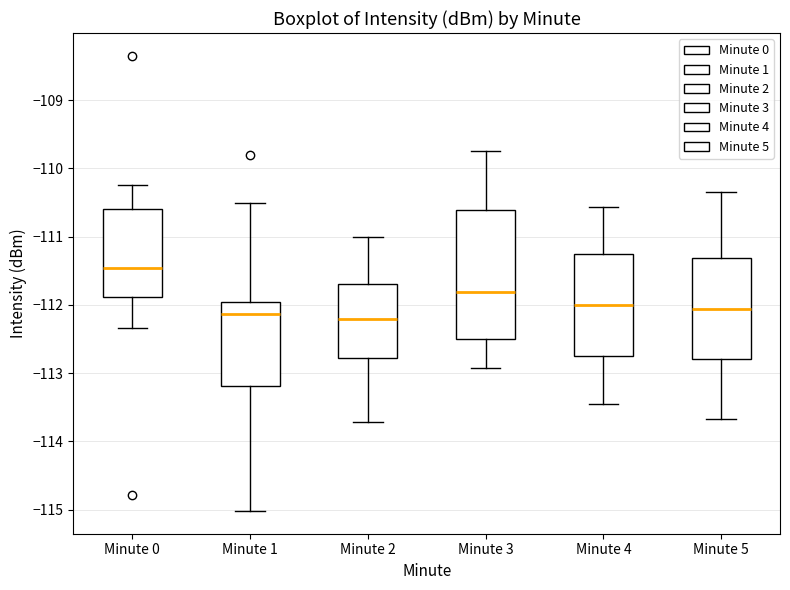

Reading left to right, read every box against the y-axis: the position of its median line, the range the box covers, and the ends of its whiskers. The values are not printed on the chart, so give them approximately, as read against the axis.

Minute 0: median -111.5, box -111.9 to -110.6, whiskers -112.3 to -110.2
Minute 1: median -112.1, box -113.2 to -112.0, whiskers -115.0 to -110.5
Minute 2: median -112.2, box -112.8 to -111.7, whiskers -113.7 to -111.0
Minute 3: median -111.8, box -112.5 to -110.6, whiskers -112.9 to -109.7
Minute 4: median -112.0, box -112.8 to -111.3, whiskers -113.4 to -110.6
Minute 5: median -112.1, box -112.8 to -111.3, whiskers -113.7 to -110.3